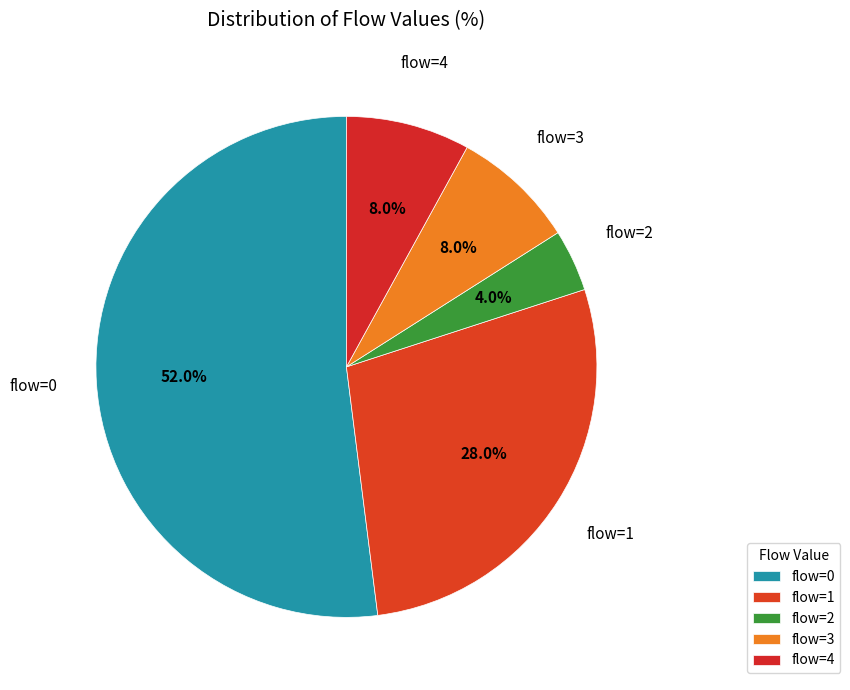

Approximately how many times larger is the value at flow=0 compared to flow=4?

6.5